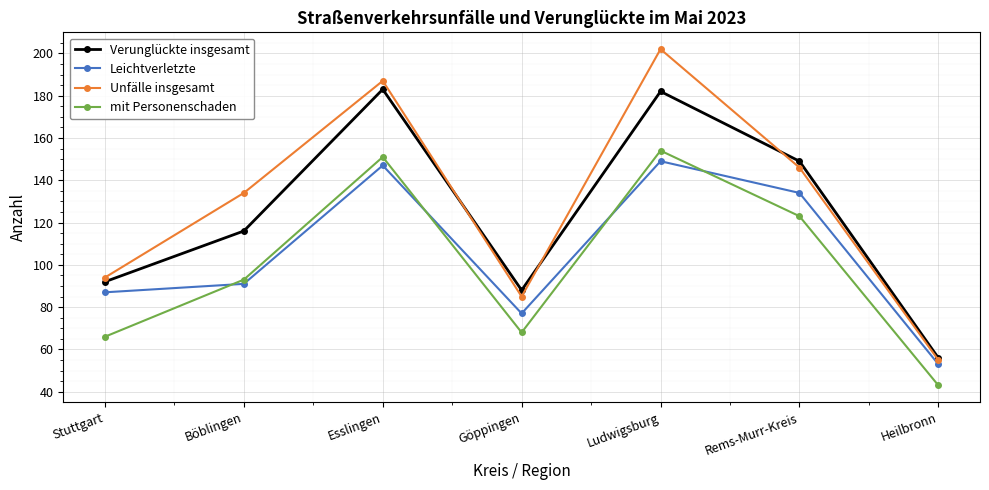

Is it true that Verunglückte insgesamt equals 56 at Heilbronn?

True